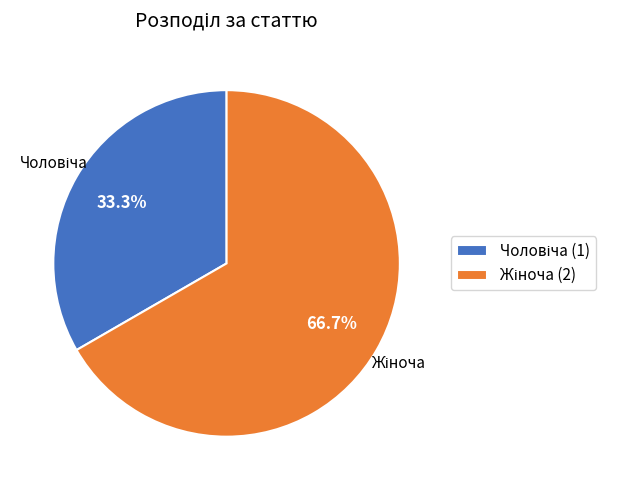

Does any single category account for the majority?

Yes